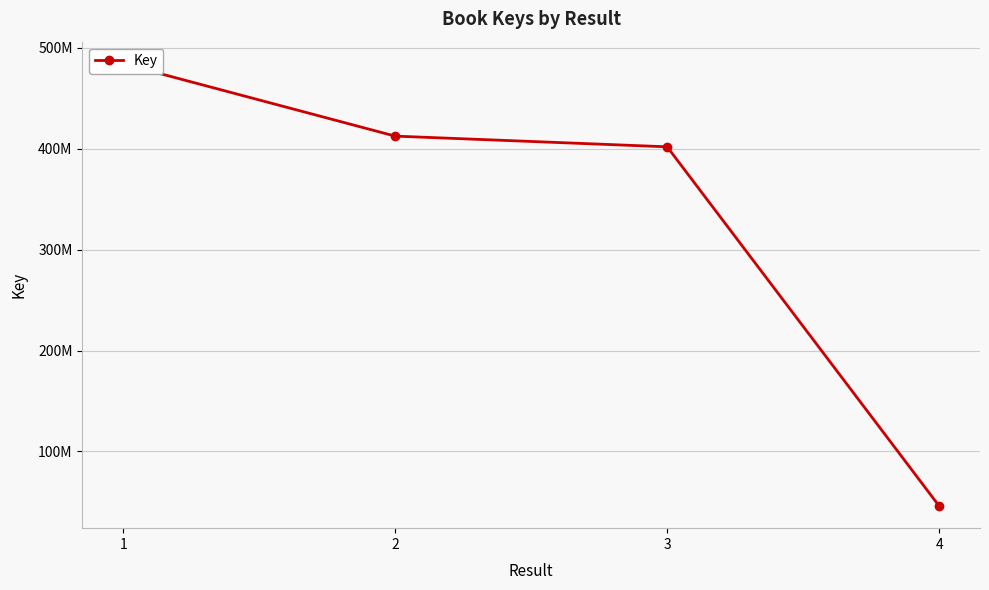

True or false: the data shows 484299905 at 1.

True